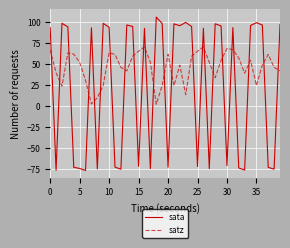

What are all the series names shown in the legend?

sata, satz